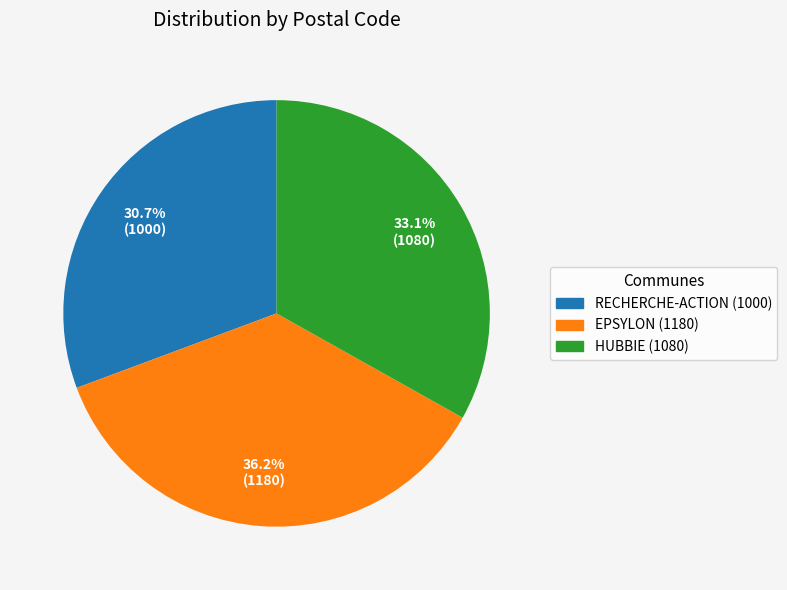

Count the number of slices in the pie.

3